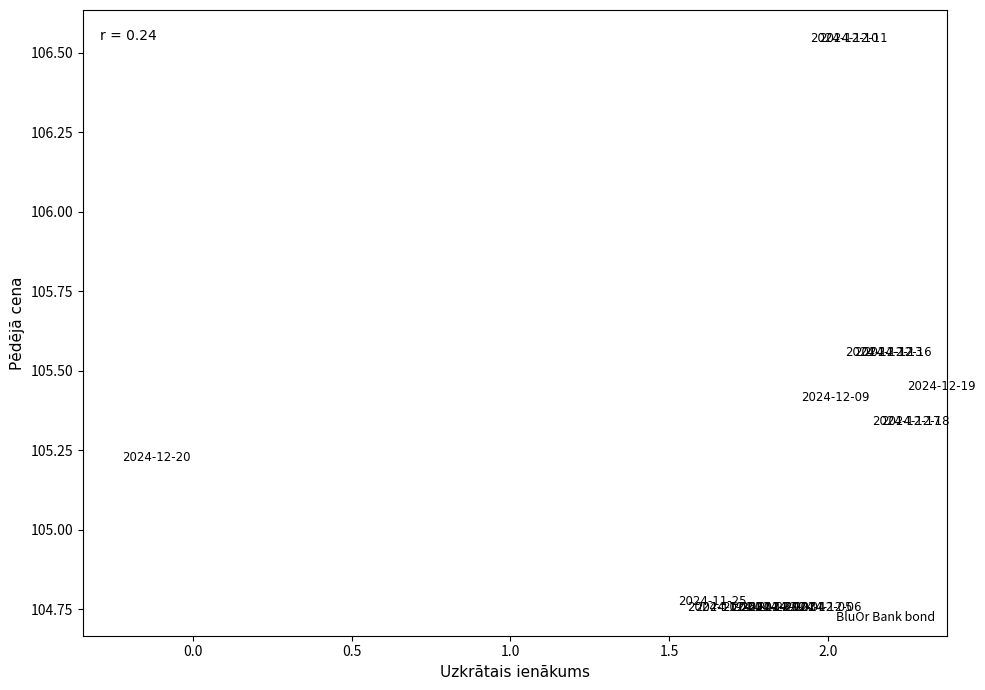

What is the range of X values (max minus min)?

2.5